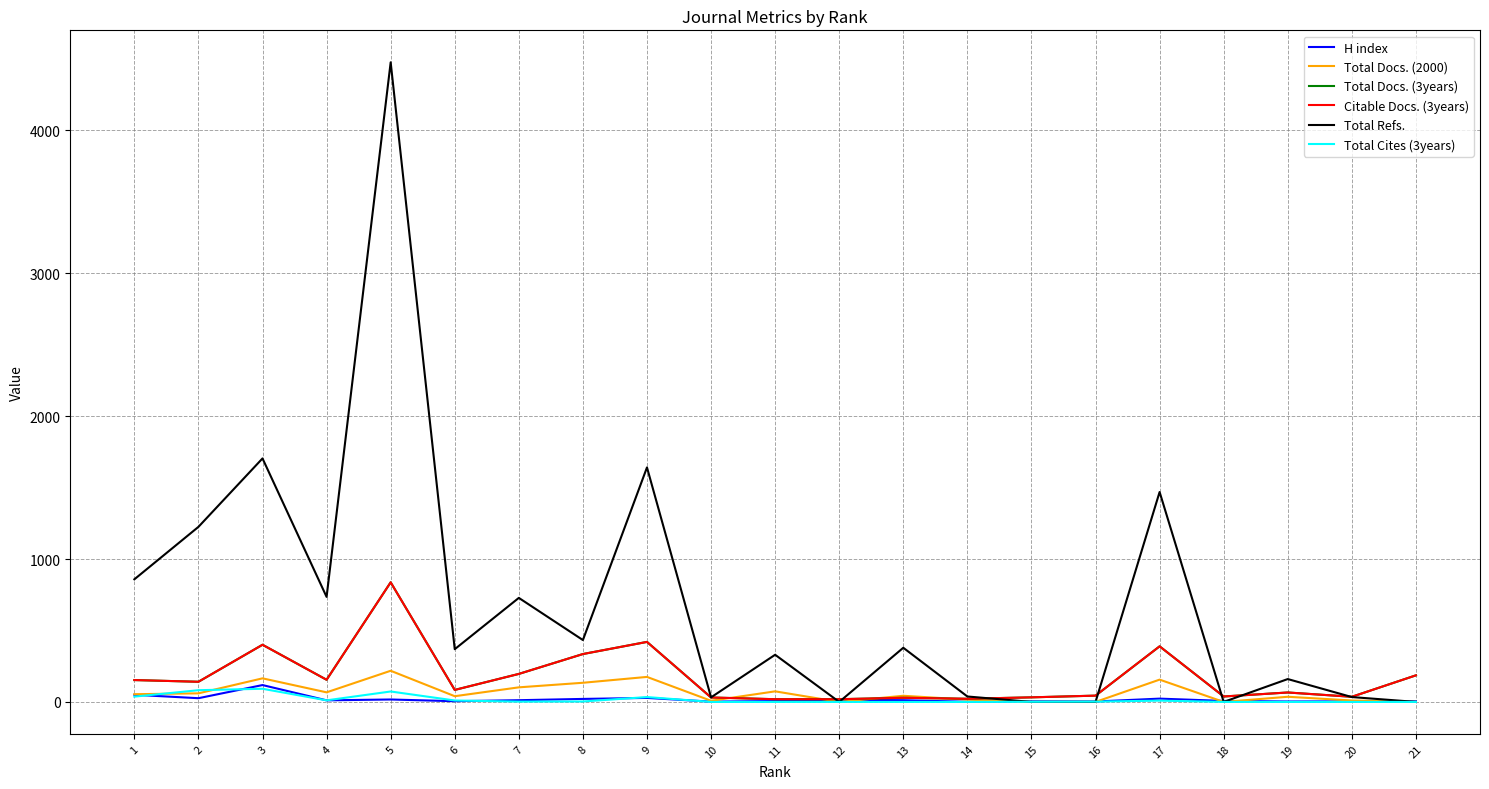

Reading left to right, what are all the values shown in this chart?

H index: 50	26	118	11	17	5	12	21	28	2	6	15	12	1	4	3	23	7	3	4	4
Total Docs. (2000): 54	60	165	67	218	40	102	134	175	8	74	0	43	16	0	0	156	0	36	10	0
Total Docs. (3years): 153	141	400	155	837	84	196	335	420	31	19	19	29	22	32	44	389	38	66	36	186
Citable Docs. (3years): 153	141	400	155	837	84	196	335	420	31	19	19	29	22	32	44	389	38	66	36	186
Total Refs.: 858	1225	1704	735	4476	369	728	433	1641	32	330	0	379	38	0	0	1469	0	160	34	0
Total Cites (3years): 37	82	92	11	73	10	2	3	34	0	0	0	0	0	1	2	9	0	0	0	0